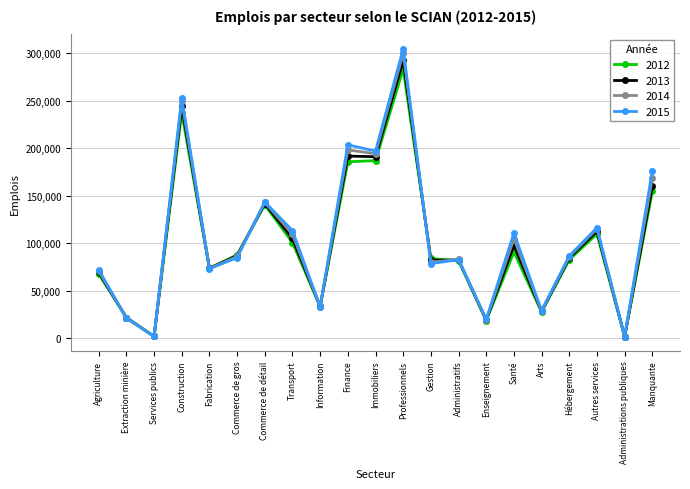

The value of 2012 at Administratifs is 81660. True or false?

True